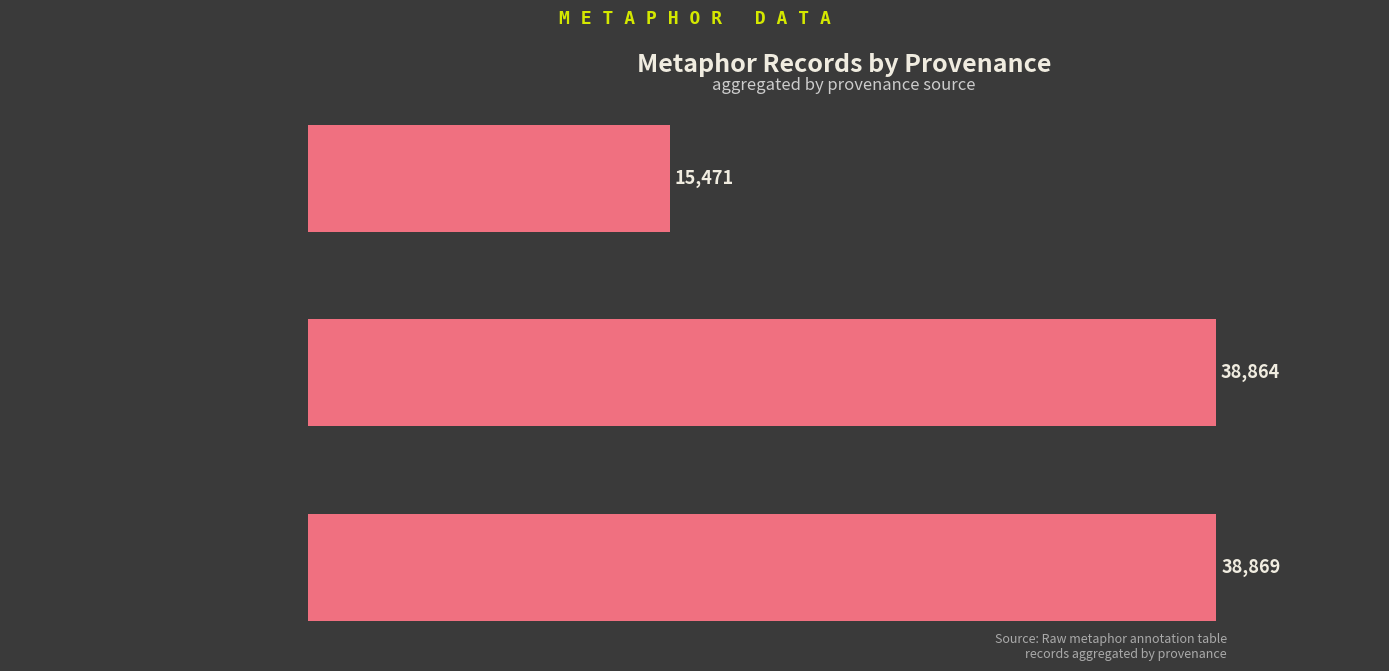

What is the ratio of the value at Reading to the value at Searching mind in Google Books?

0.4